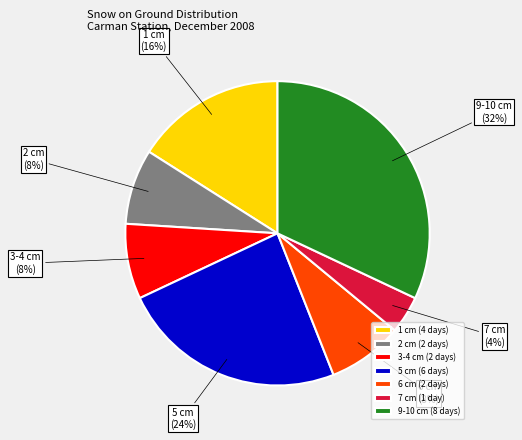

Approximately how many times larger is the value at 1 cm (4 days) compared to 2 cm (2 days)?

2.0